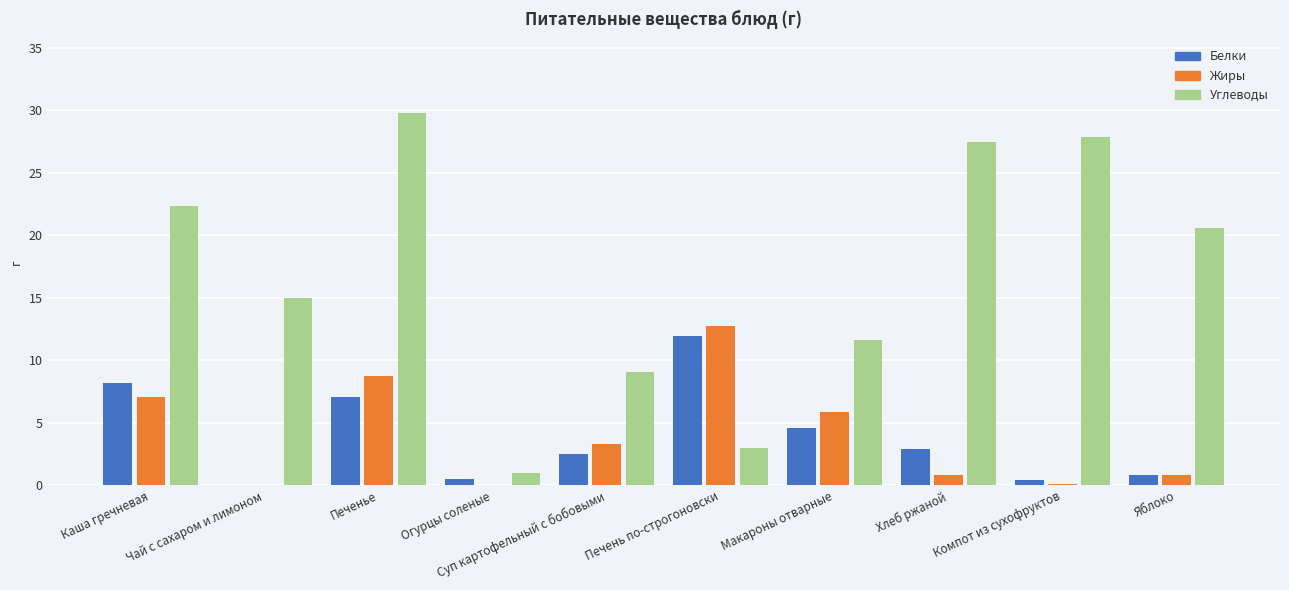

Is the value of Углеводы at Компот из сухофруктов greater than the value of Белки at Хлеб ржаной?

Yes